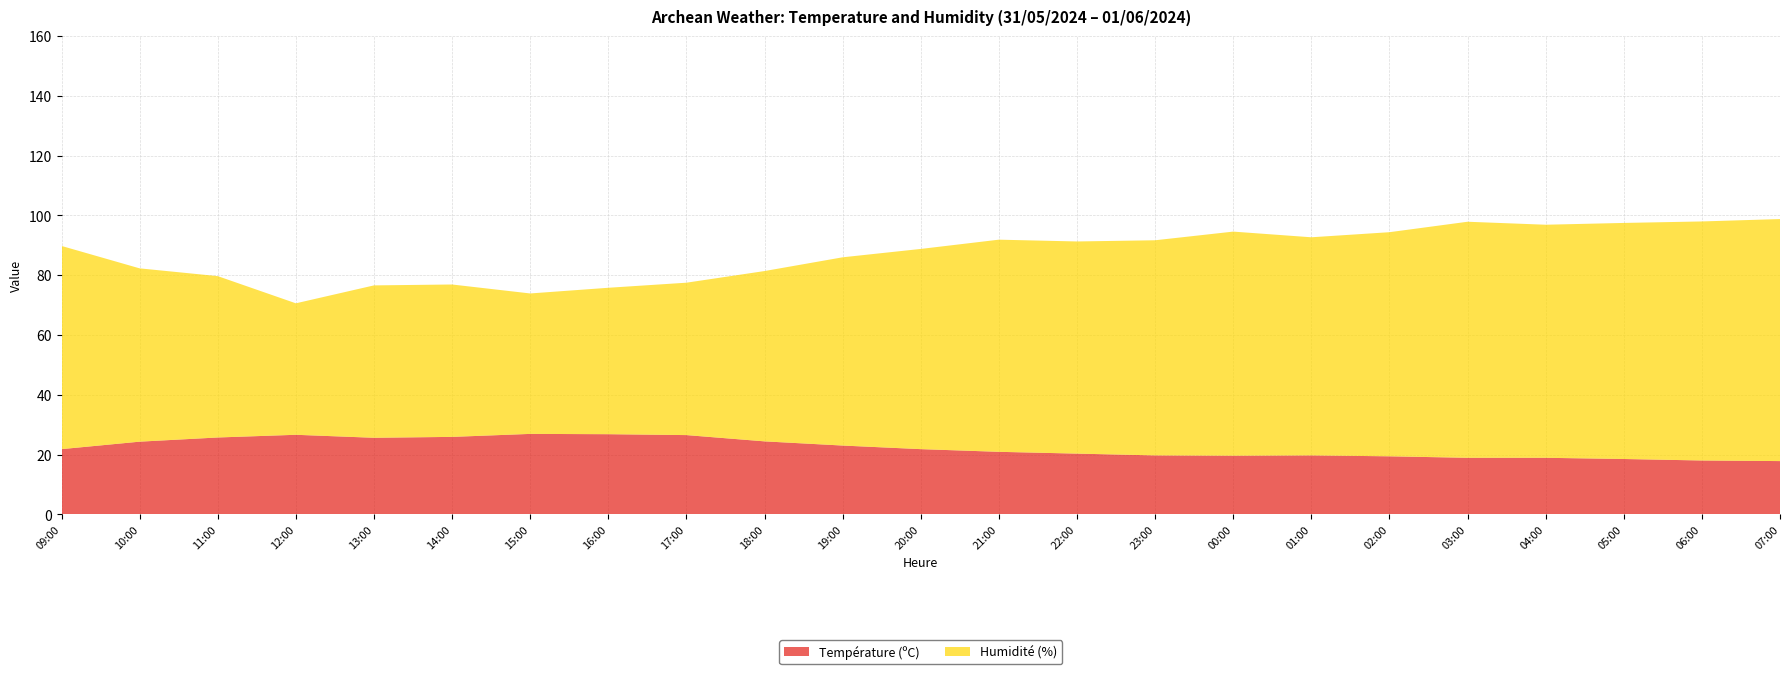

Reading left to right, extract all data points from this chart.

Température (ºC): 09:00=21.8	10:00=24.3	11:00=25.7	12:00=26.6	13:00=25.6	14:00=25.9	15:00=26.9	16:00=26.8	17:00=26.5	18:00=24.4	19:00=23.0	20:00=21.8	21:00=20.9	22:00=20.3	23:00=19.7	00:00=19.6	01:00=19.7	02:00=19.4	03:00=18.9	04:00=18.9	05:00=18.5	06:00=18.0	07:00=17.8
Humidité (%): 09:00=68.0	10:00=58.0	11:00=54.0	12:00=44.0	13:00=51.0	14:00=51.0	15:00=47.0	16:00=49.0	17:00=51.0	18:00=57.0	19:00=63.0	20:00=67.0	21:00=71.0	22:00=71.0	23:00=72.0	00:00=75.0	01:00=73.0	02:00=75.0	03:00=79.0	04:00=78.0	05:00=79.0	06:00=80.0	07:00=81.0